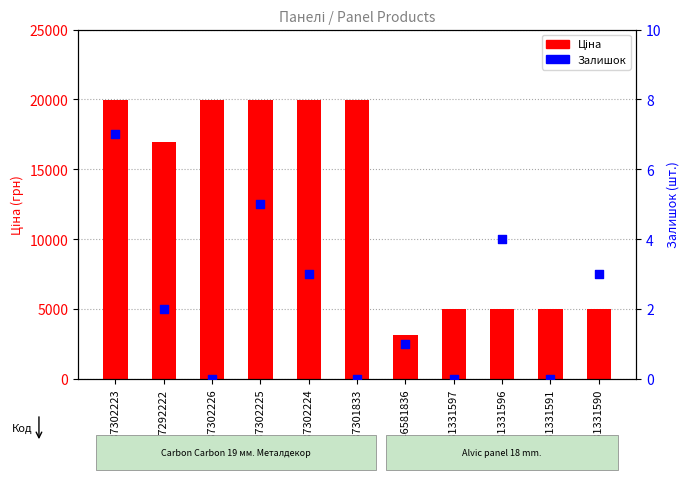

Which series has the largest total across all categories?

Ціна